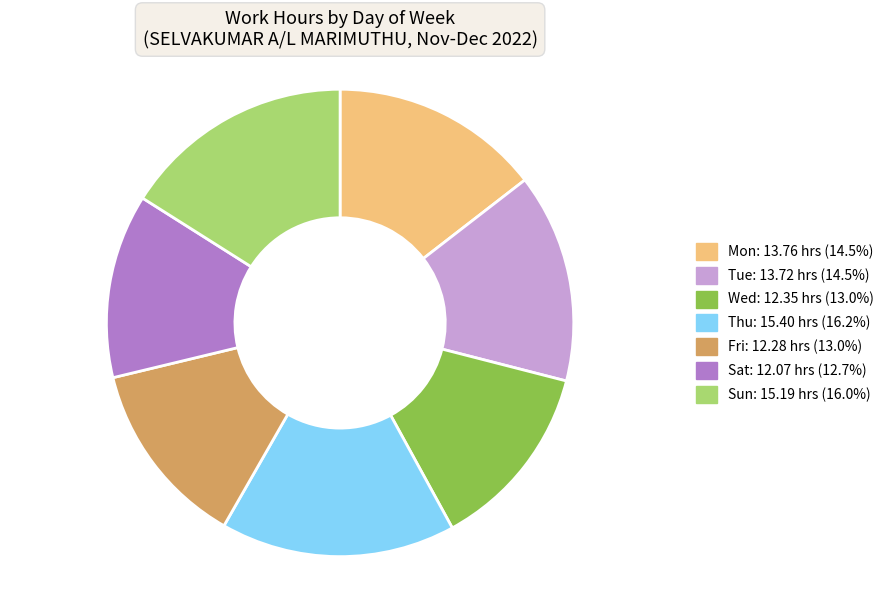

Does any single category account for the majority?

No